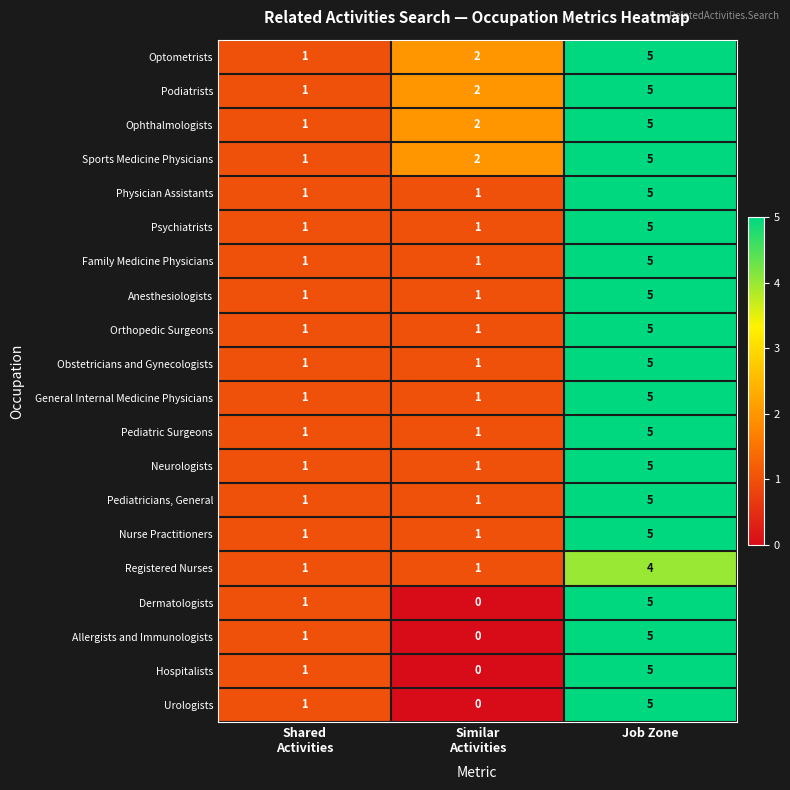

Count the Neurologists values in the range 1 to 5.

3